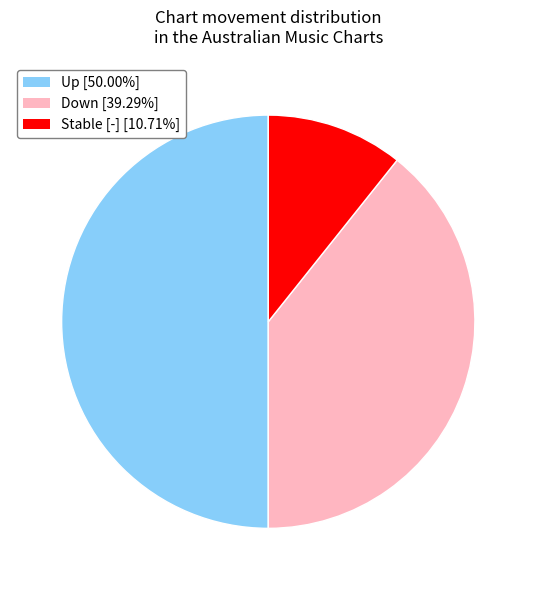

Approximately how many times larger is the value at Up [50.00%] compared to Stable [-] [10.71%]?

4.7